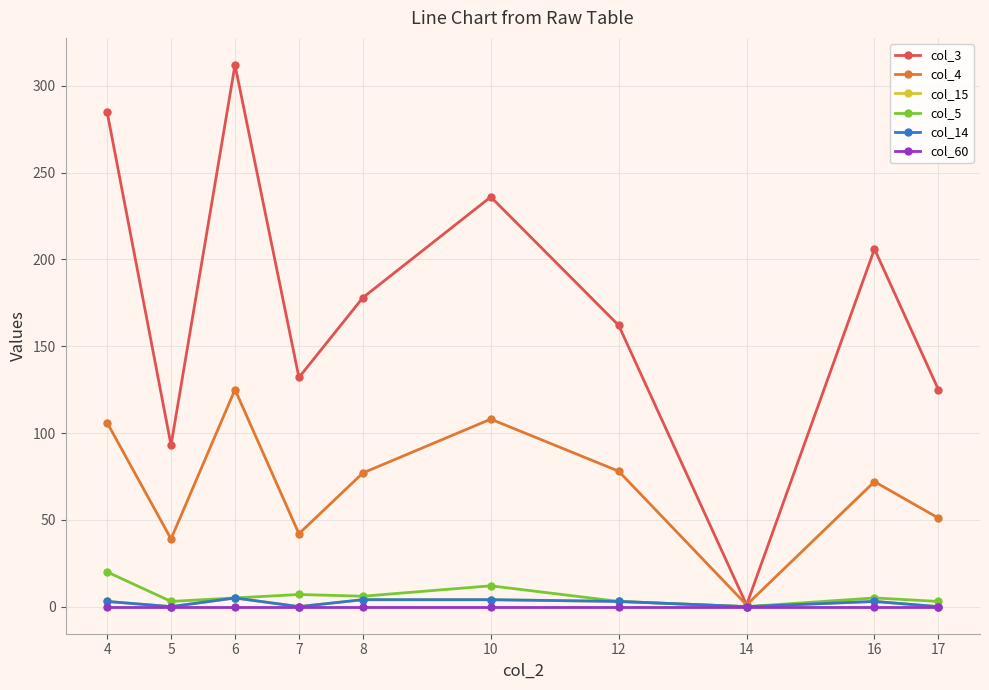

Where does the col_15 series first go above 3?

6